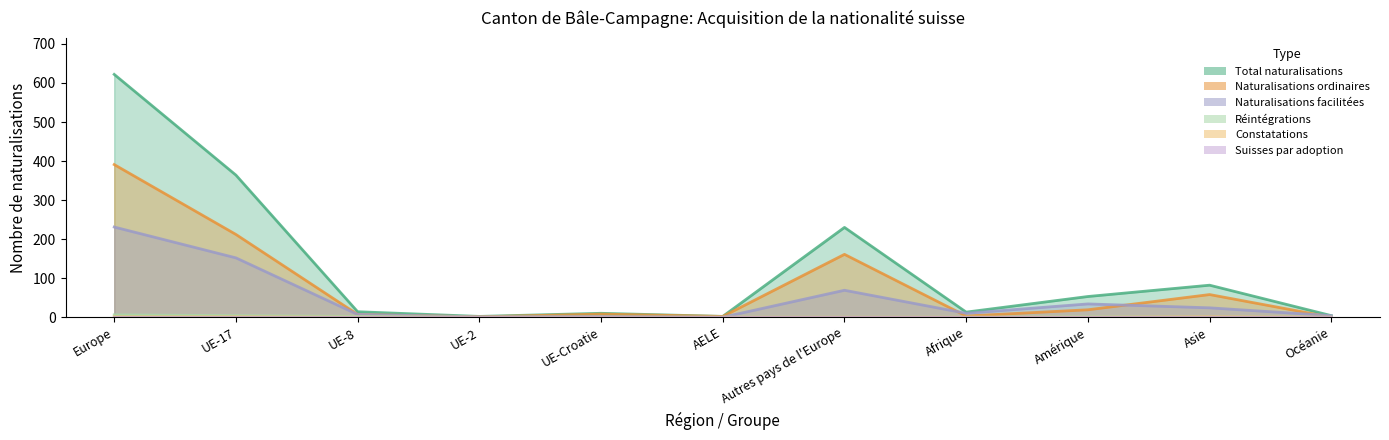

Which category has the lowest value in the Naturalisations ordinaires series?

Océanie